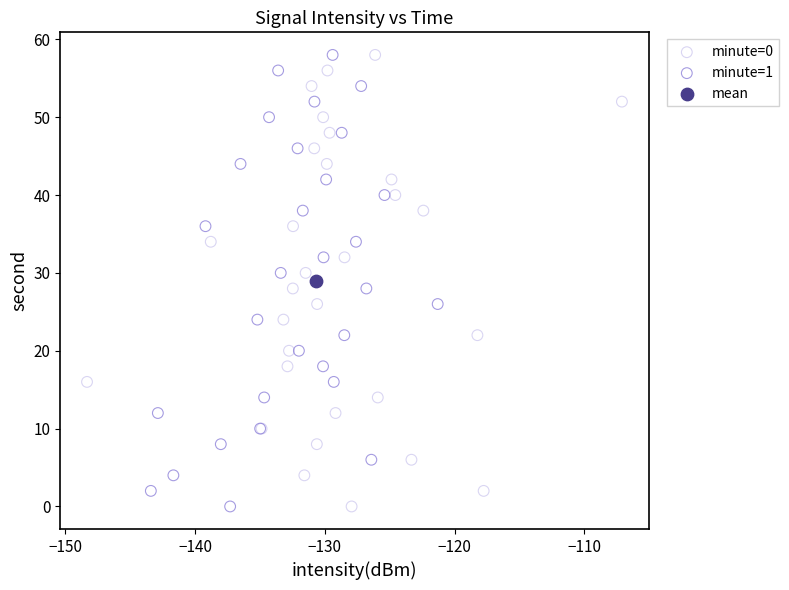

What are all the series names shown in the legend?

minute=0, minute=1, mean